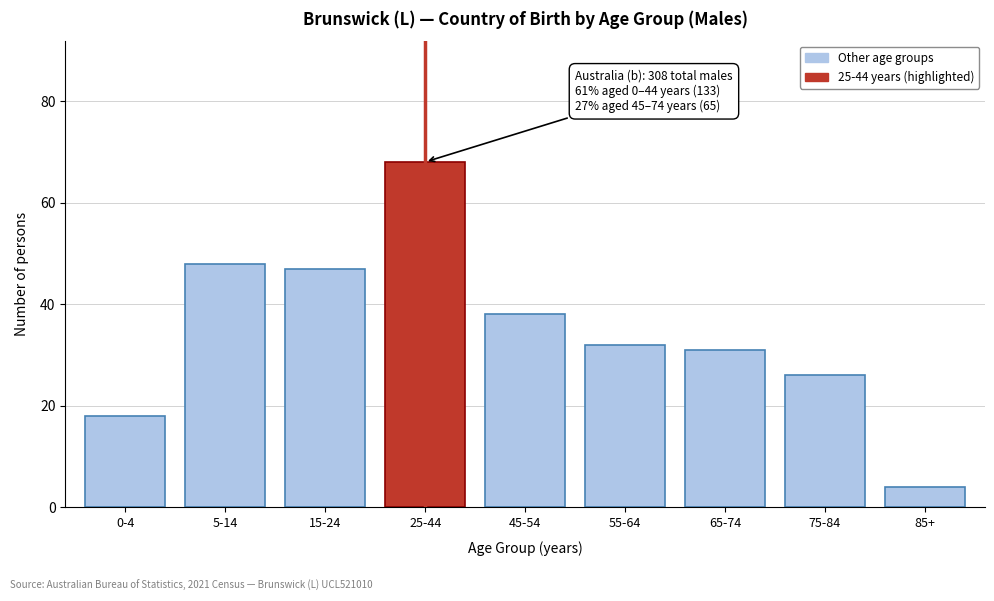

Reading left to right, list all the values displayed in this chart.

0-4=18	5-14=48	15-24=47	25-44=68	45-54=38	55-64=32	65-74=31	75-84=26	85+=4